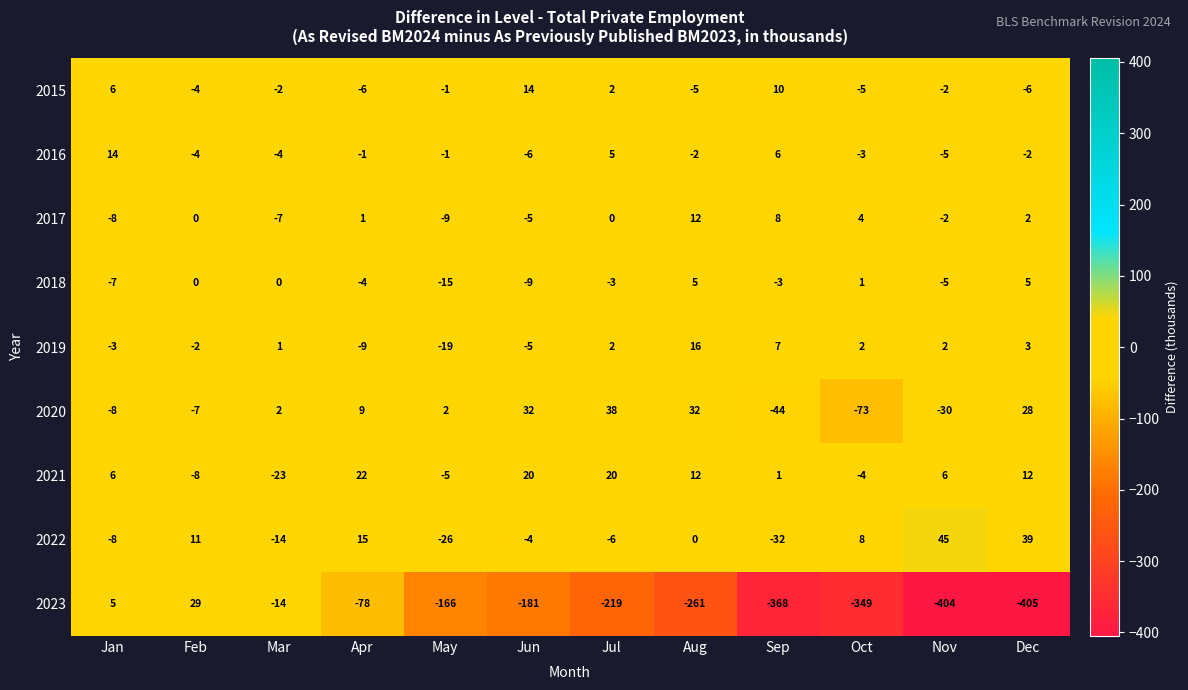

What is the spread (max minus min) of values at Mar?

25